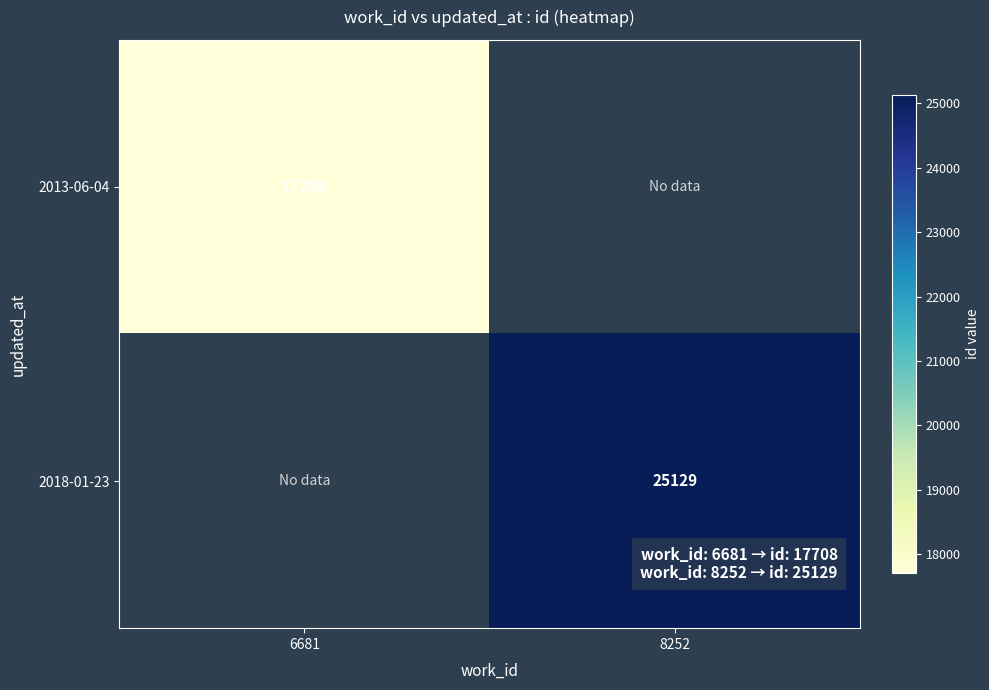

Is it true that 2018-01-23 equals 25129 at 8252?

True